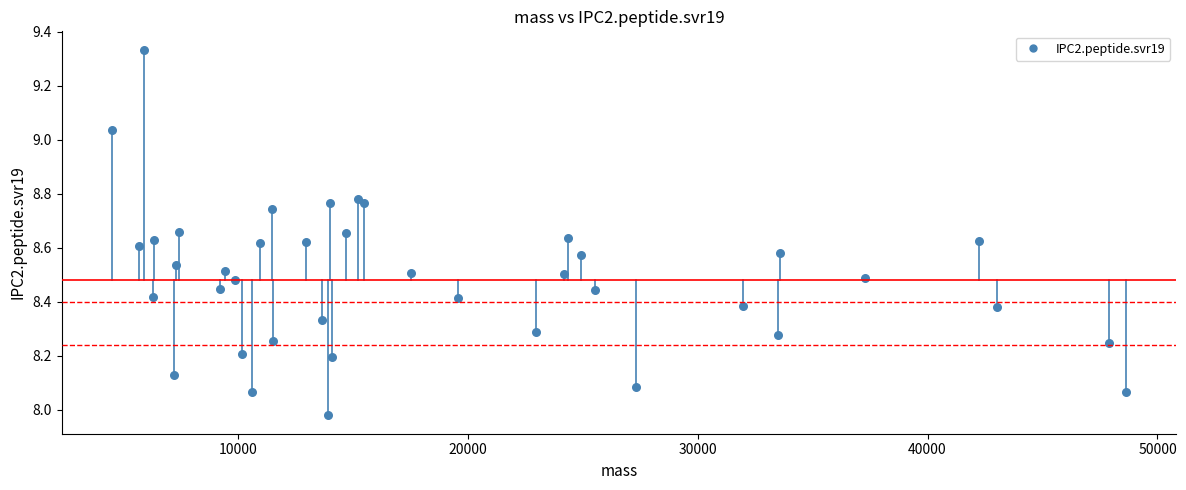

What is the range of Y values (max minus min)?

1.4